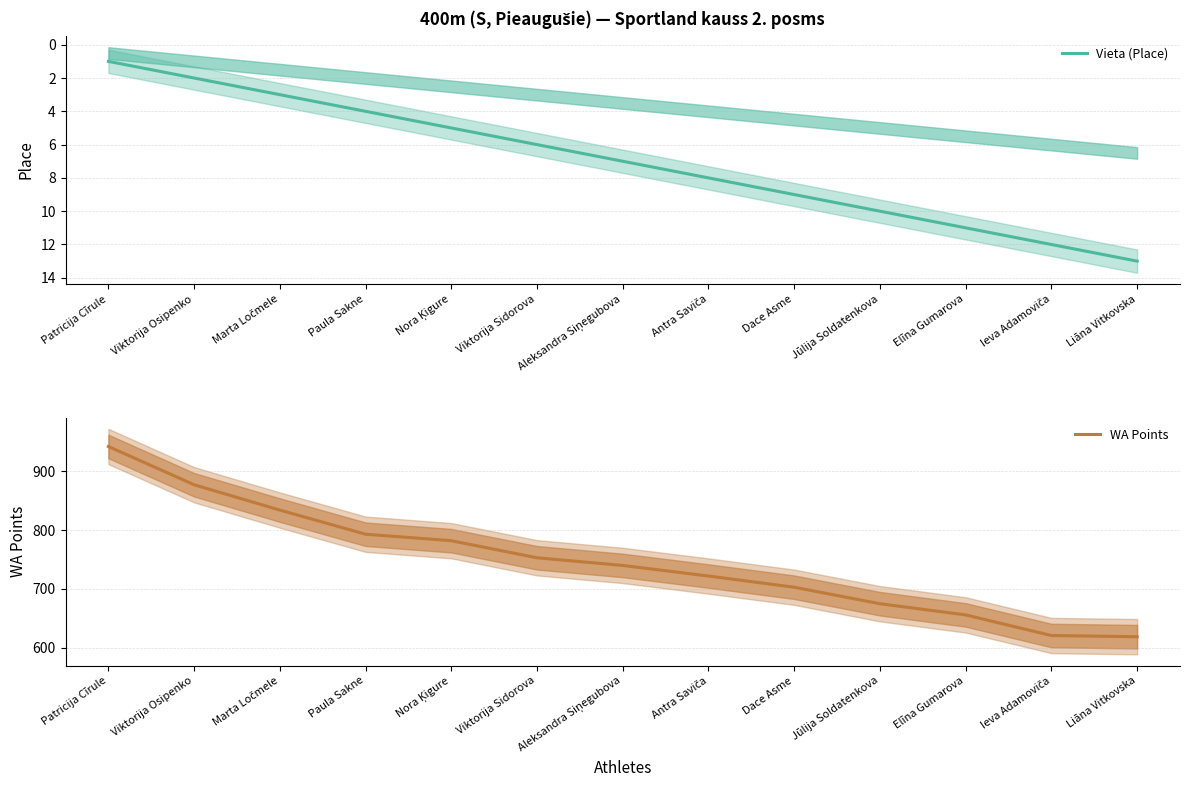

What is the maximum value shown in the chart?

942